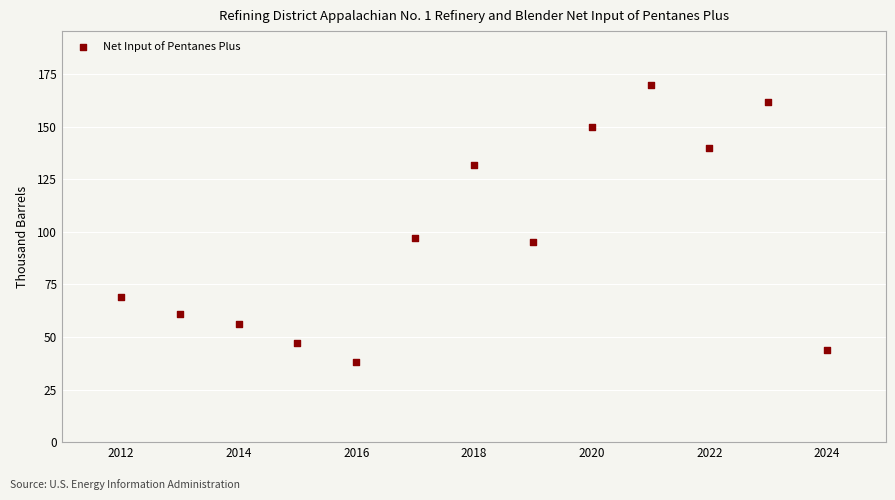

What Y value in the scatter plot is closest to 104?

97